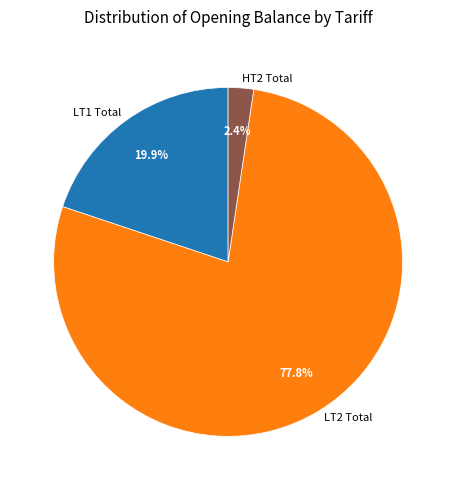

How many slices are in this pie chart?

3